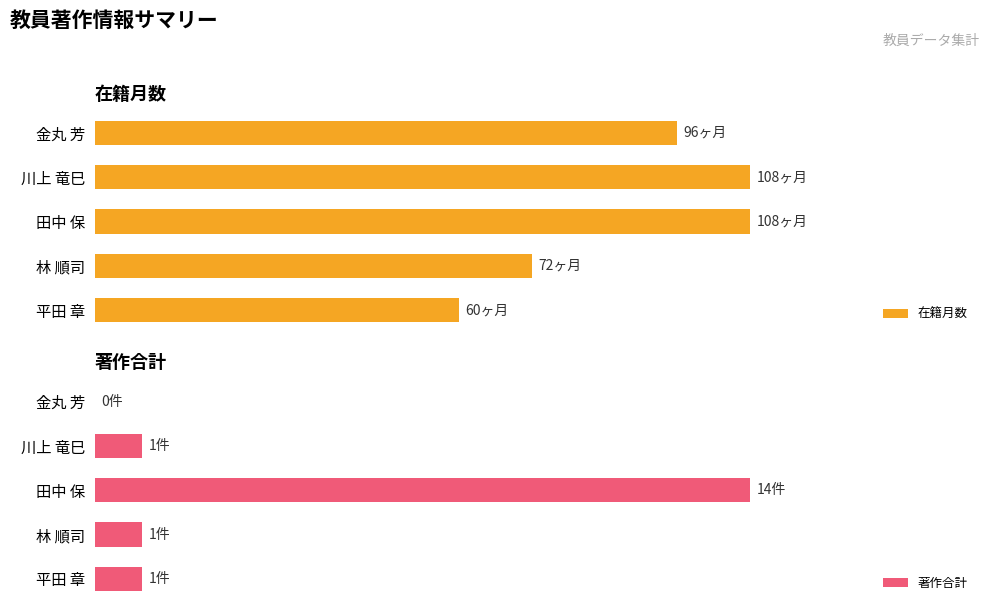

Where is 著作合計 nearest to the value 7?

川上 竜巳